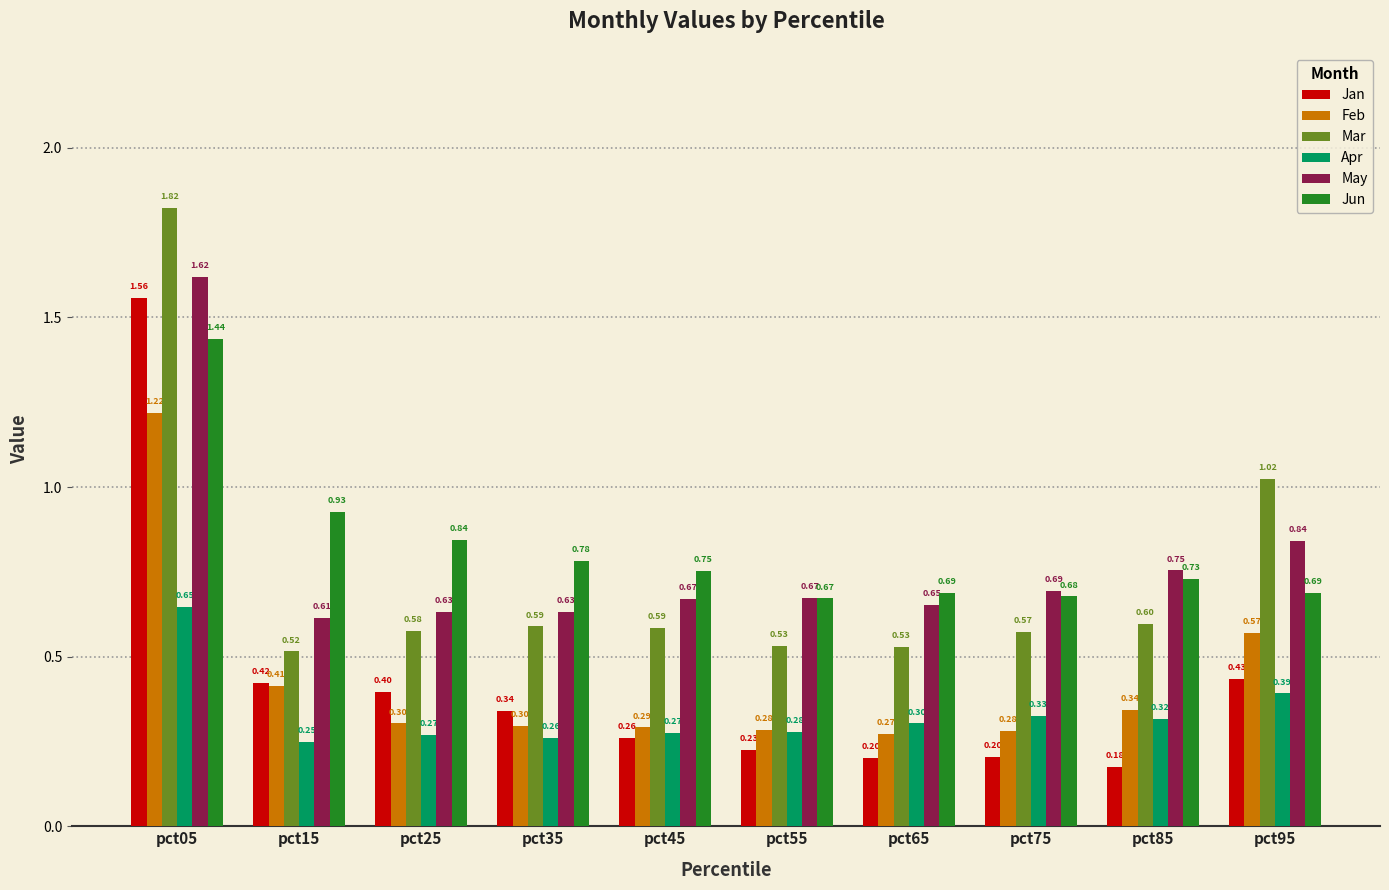

Which series has the largest range (max minus min)?

Jan